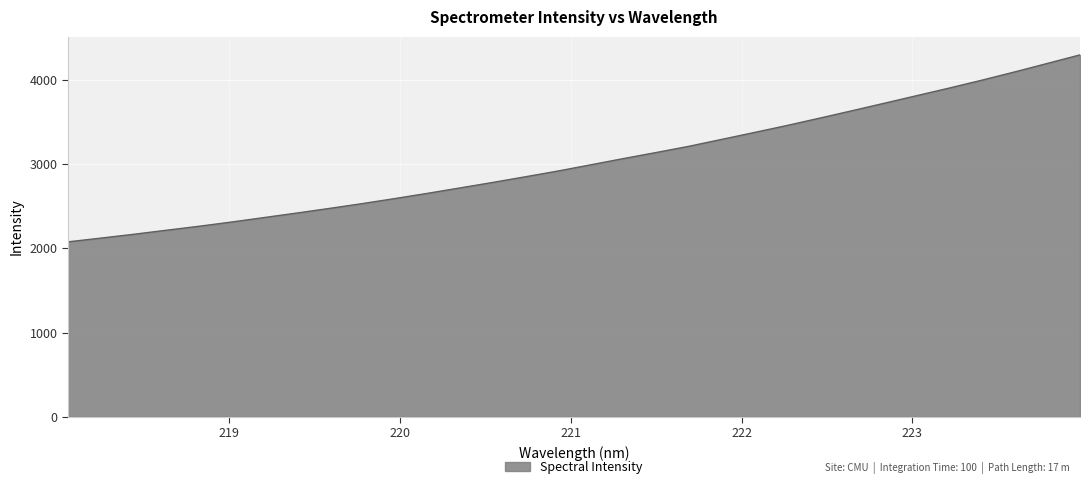

Does the chart have visible grid lines?

Yes